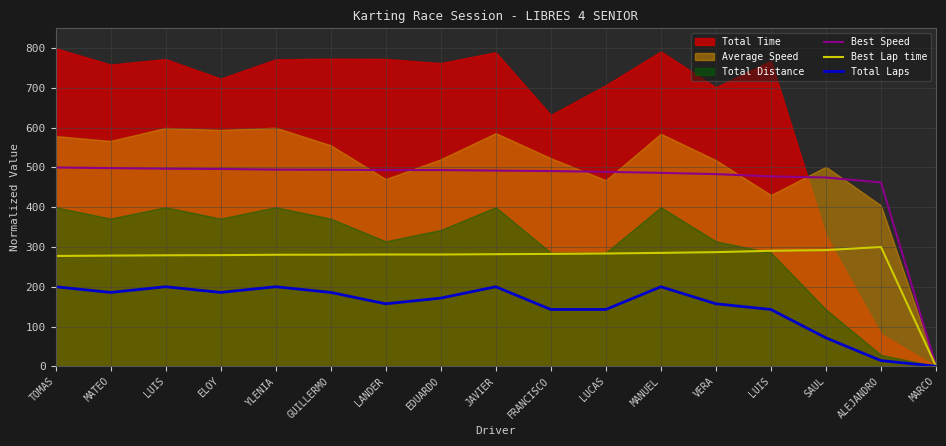

What is the value of the Best Speed point at the 5th from the left?

494.7